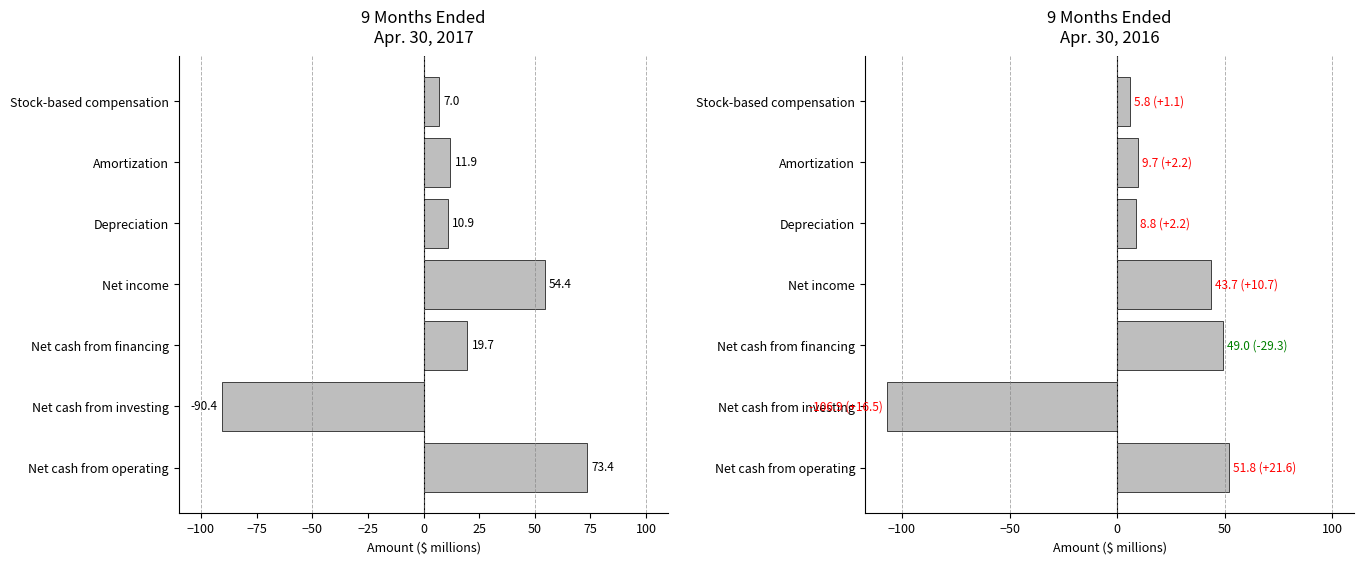

True or false: Apr. 30, 2017 has a value of 17.0 at Depreciation.

False